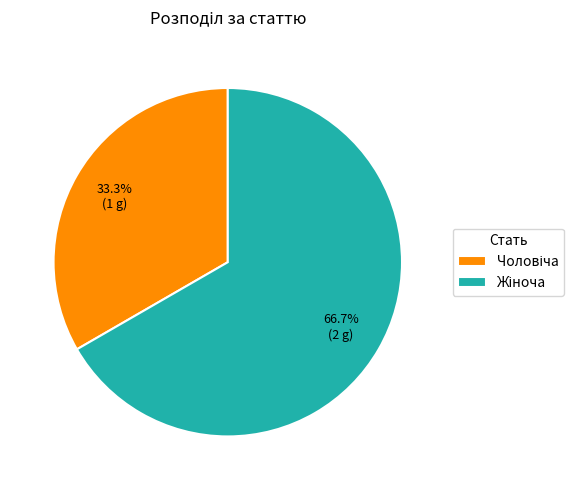

Is there any slice that represents more than half of the pie?

Yes